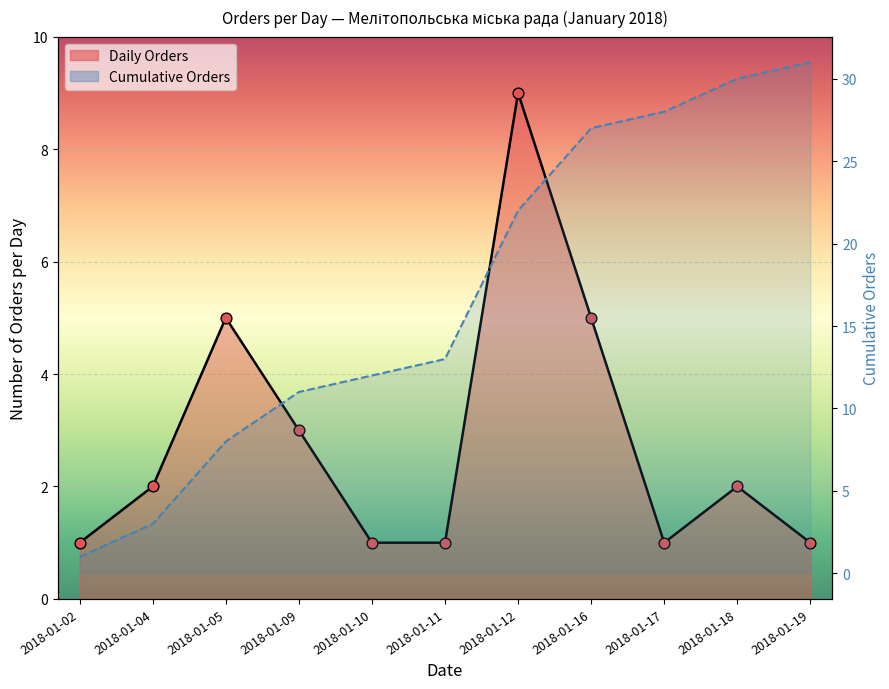

Which series has the largest Y range (max minus min)?

Cumulative Orders